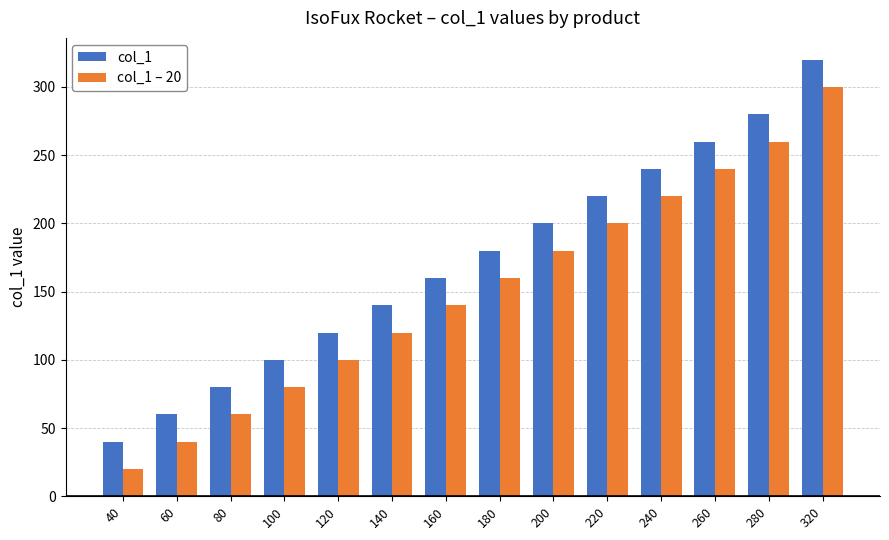

What is the average value of the col_1 series?

171